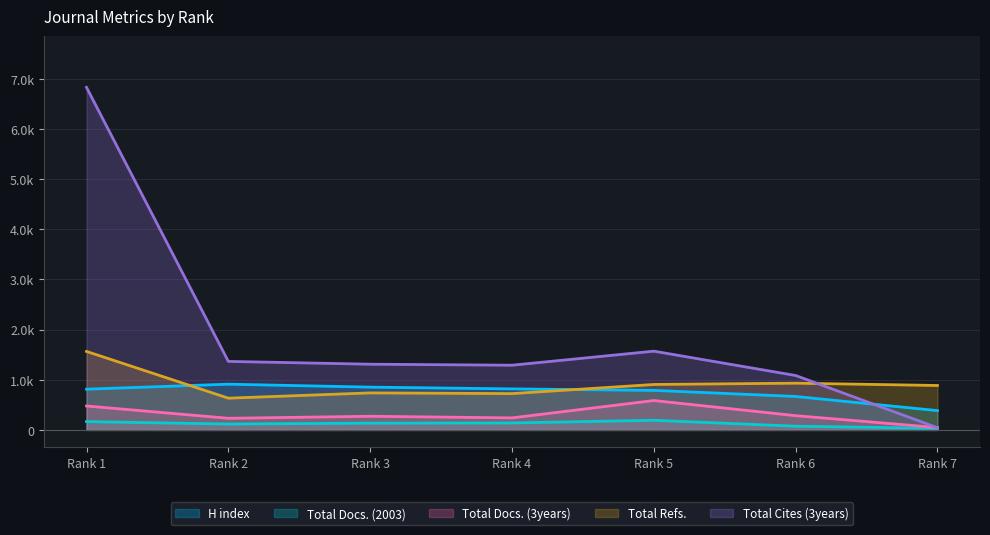

Is it true that Total Refs. equals 906 at Rank 5?

True